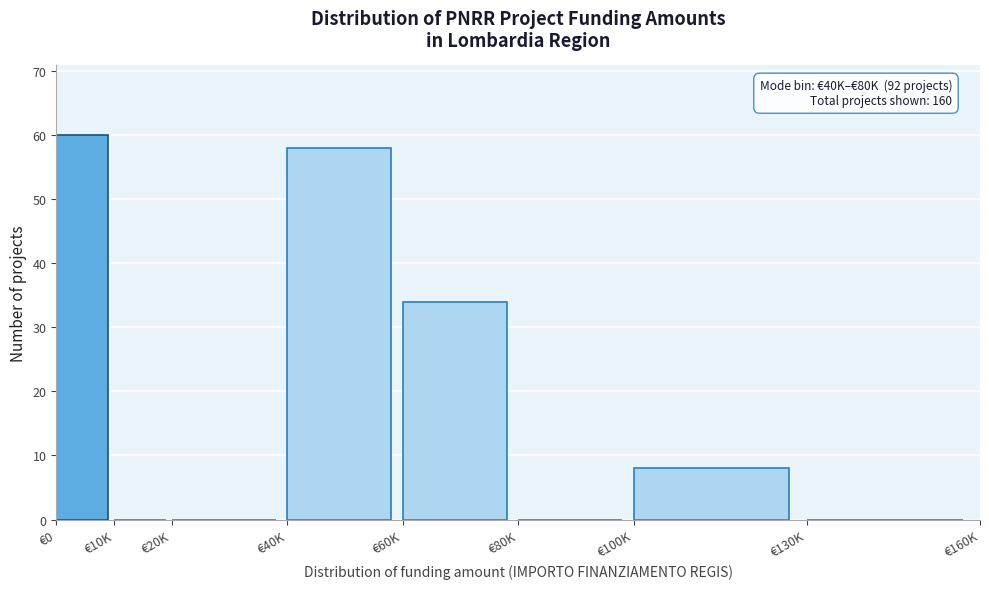

True or false: the data shows 28 at €130K.

False